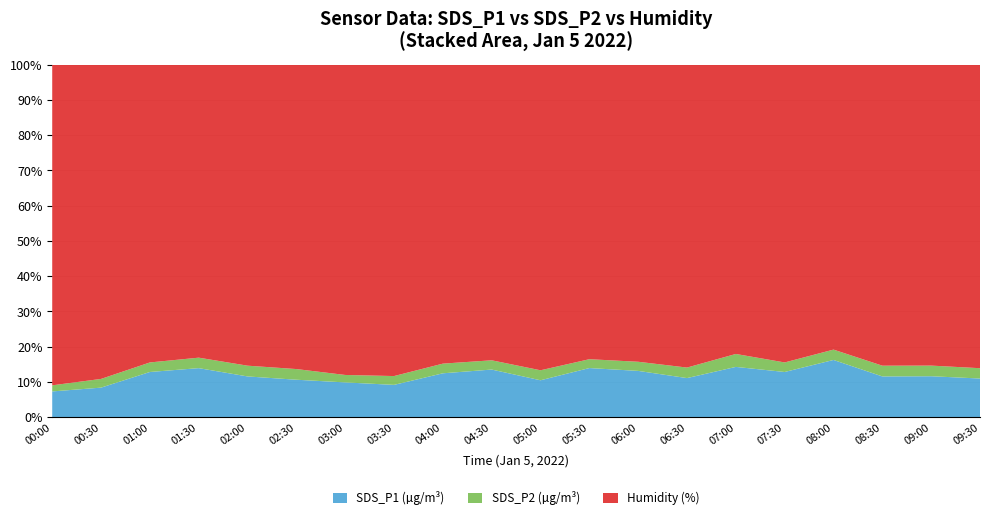

Reading left to right, what are all the values shown in this chart?

SDS_P1: 00:00=8.0	00:30=9.4	01:00=15.2	01:30=16.7	02:00=13.5	02:30=12.3	03:00=11.2	03:30=10.4	04:00=14.7	04:30=16.1	05:00=12.1	05:30=16.7	06:00=15.6	06:30=12.9	07:00=17.4	07:30=15.2	08:00=20.1	08:30=13.5	09:00=13.6	09:30=12.7
SDS_P2: 00:00=1.9	00:30=2.8	01:00=3.2	01:30=3.6	02:00=3.6	02:30=3.5	03:00=2.4	03:30=2.8	04:00=3.2	04:30=3.1	05:00=3.3	05:30=3.0	06:00=3.1	06:30=3.5	07:00=4.5	07:30=3.2	08:00=3.6	08:30=3.6	09:00=3.5	09:30=3.4
Humidity: 00:00=99.9	00:30=99.9	01:00=99.9	01:30=99.9	02:00=99.9	02:30=99.9	03:00=99.9	03:30=99.9	04:00=99.9	04:30=99.9	05:00=99.9	05:30=99.9	06:00=99.9	06:30=99.9	07:00=99.9	07:30=99.9	08:00=99.9	08:30=99.9	09:00=99.9	09:30=99.9